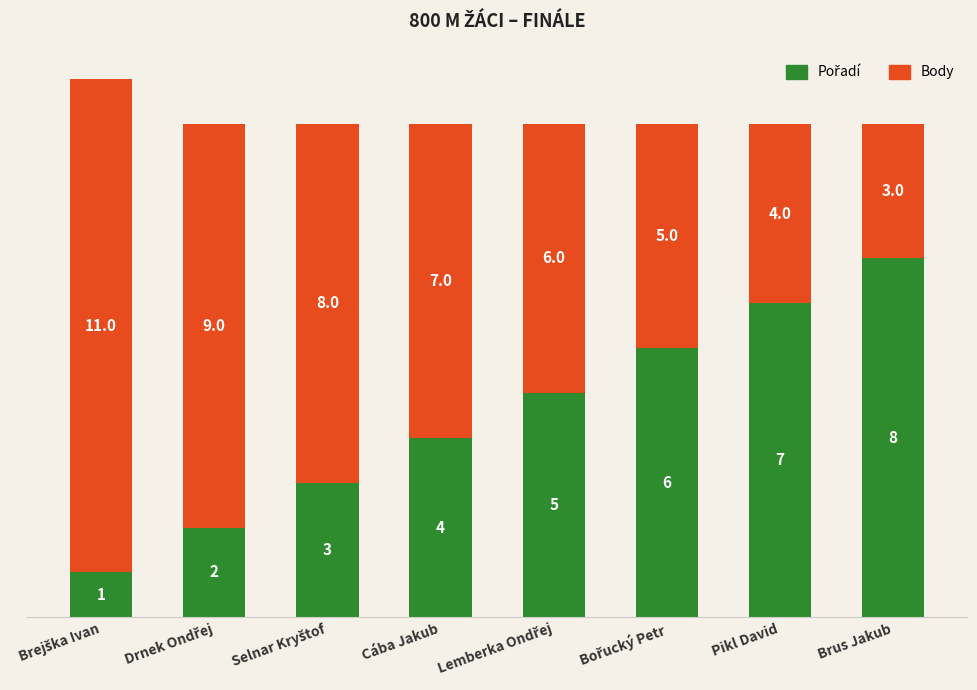

How many data points does each series have?

8